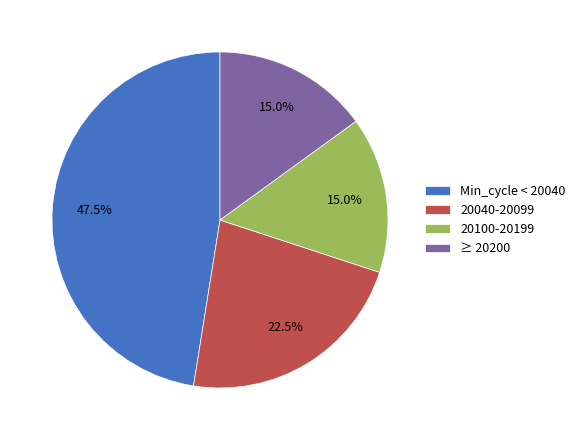

Is there a majority slice in this chart?

No